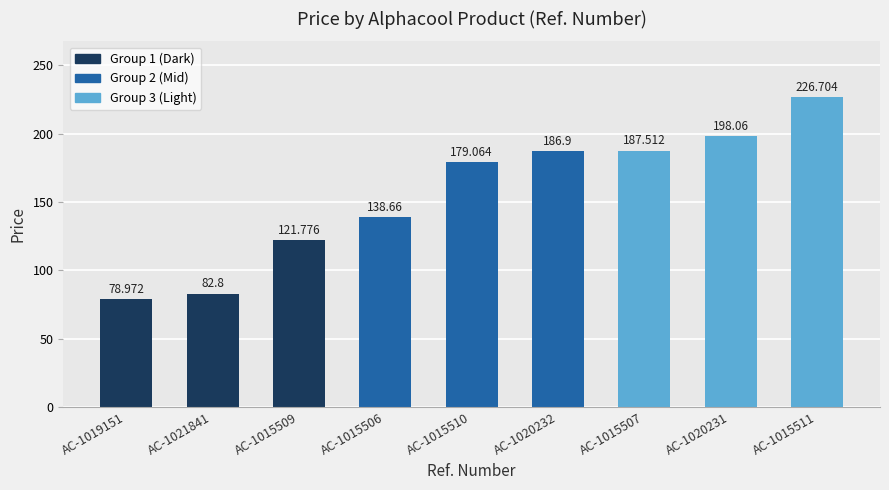

Reading right to left, extract all data points from this chart.

226.7	198.1	187.5	186.9	179.1	138.7	121.8	82.8	79.0